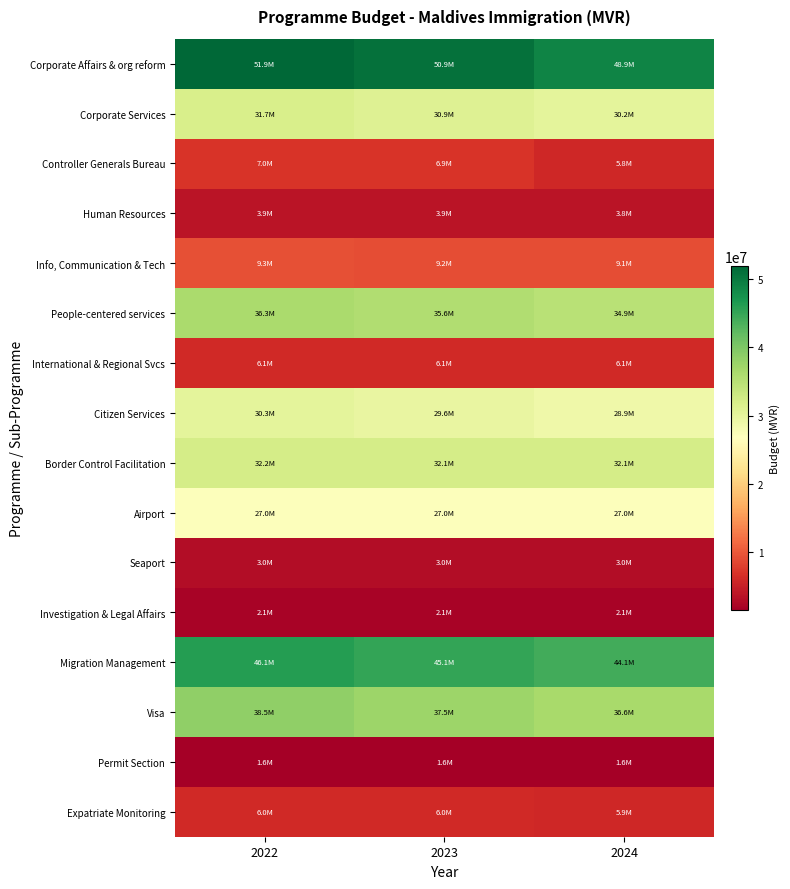

What is the minimum value shown in the chart?

1614576